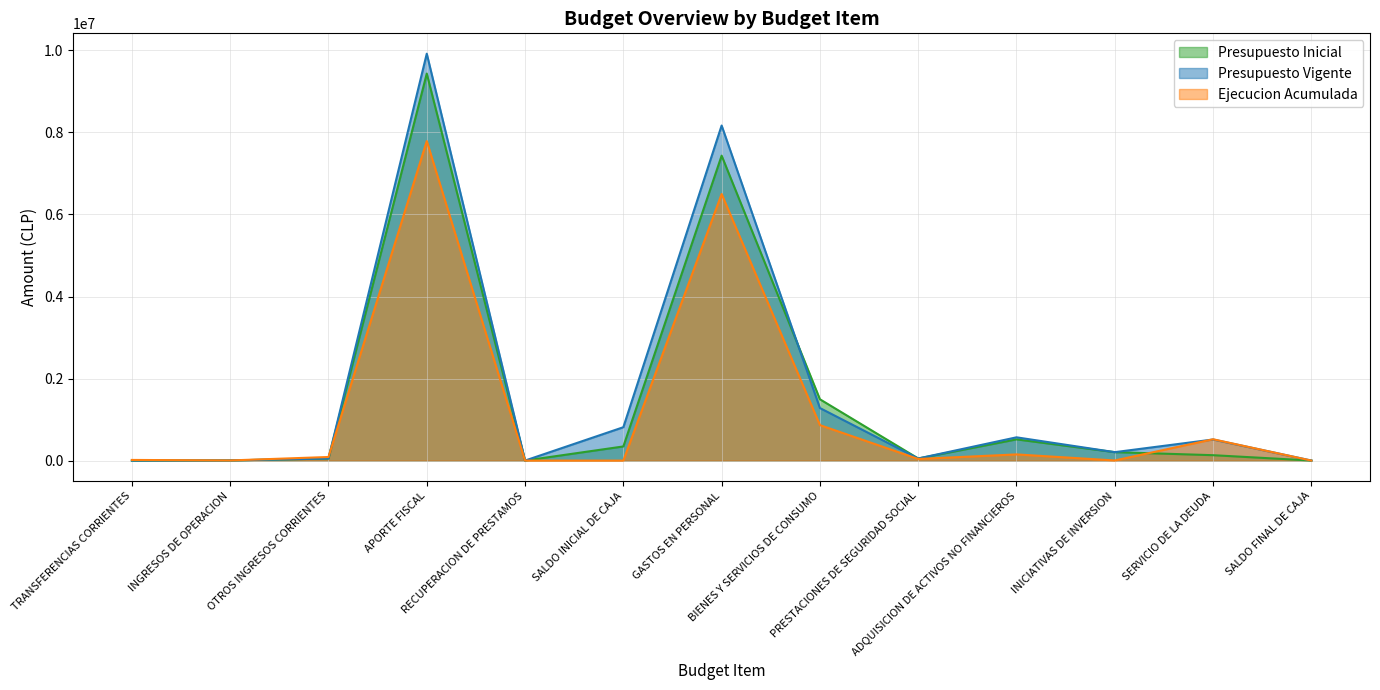

The Presupuesto Vigente series shows 171 at RECUPERACION DE PRESTAMOS. True or false?

False